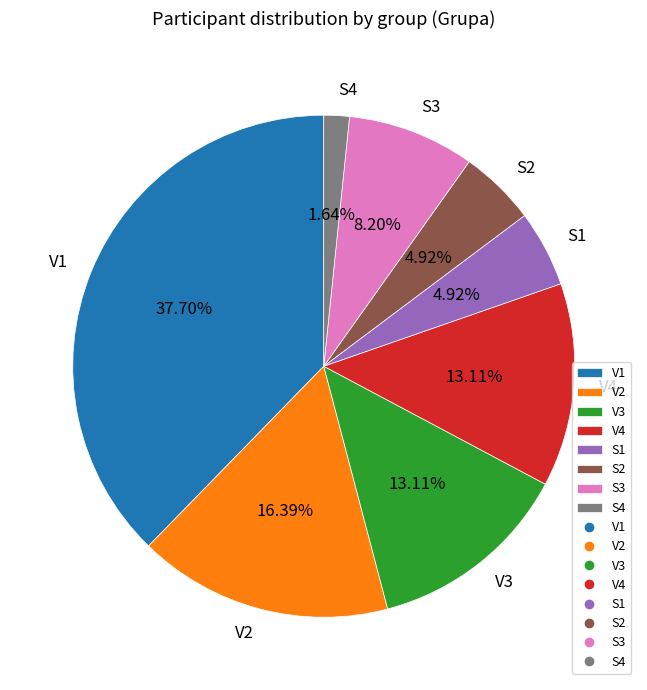

To the nearest percent, what is the combined percentage of V1 and S3?

46%